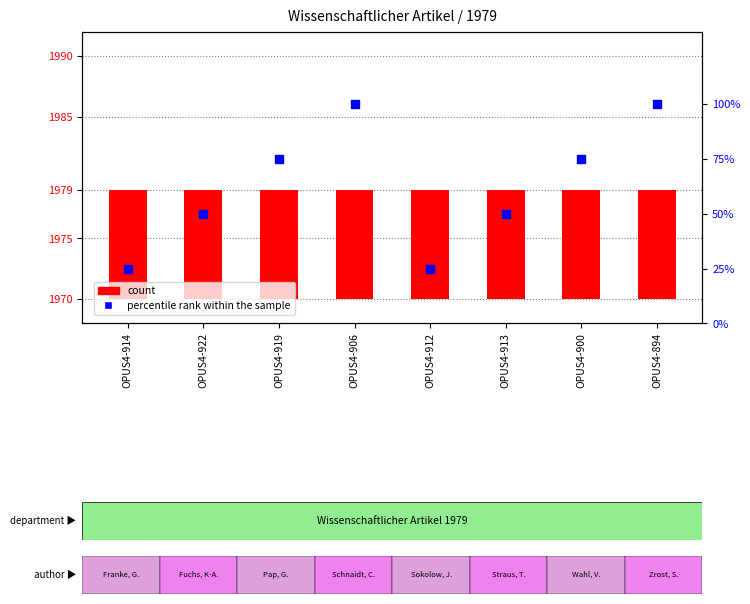

What are all the series names shown in the legend?

count, percentile rank within the sample